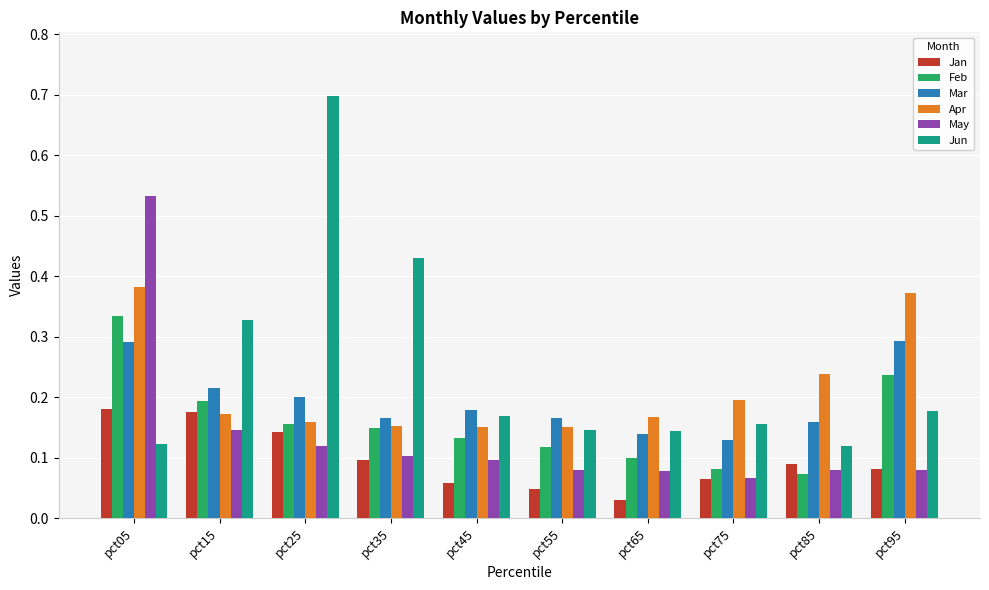

How many Feb values are between 0 and 1?

10